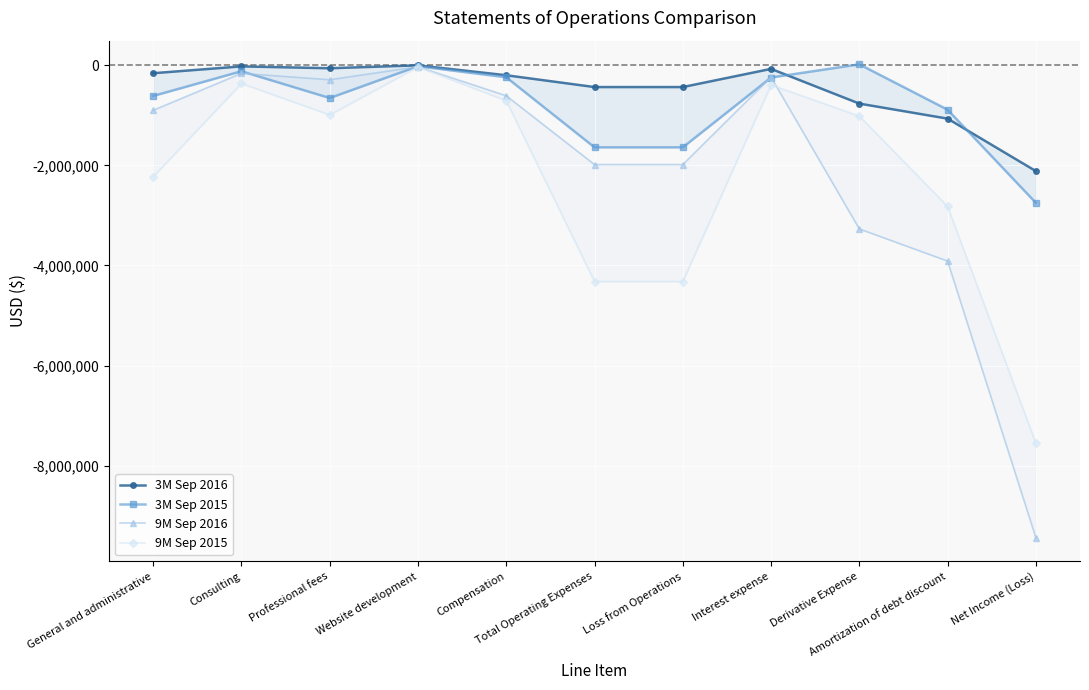

The value of 9M Sep 2016 at Website development is -28000. True or false?

True